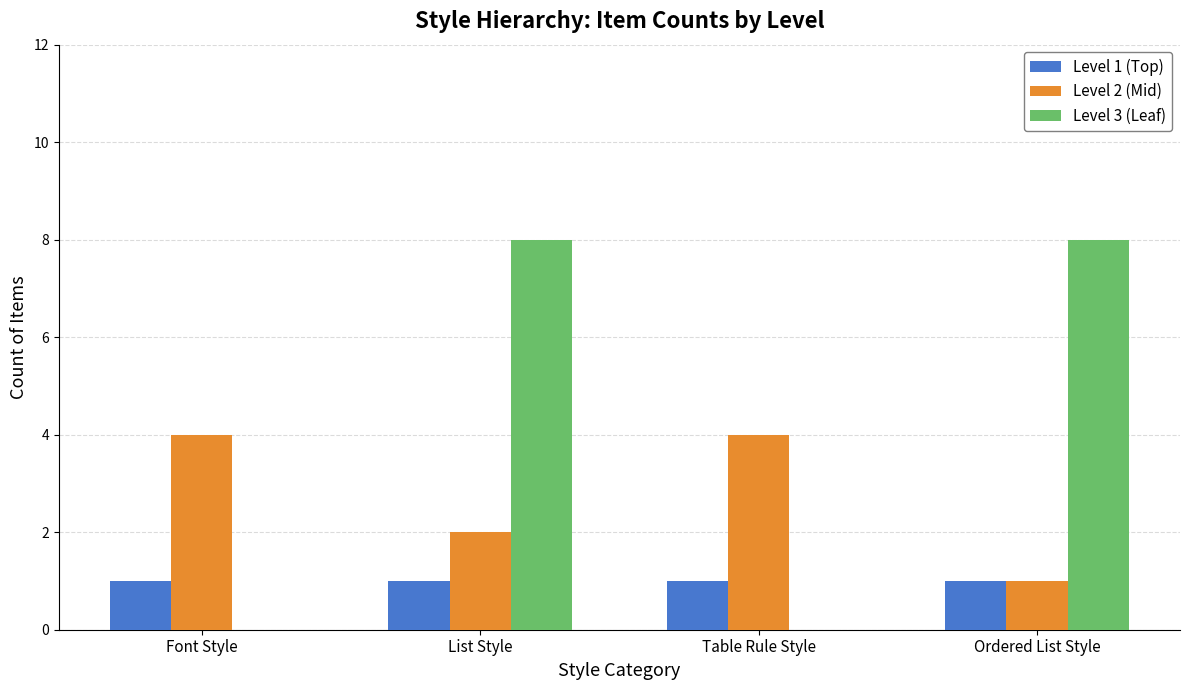

How many data points does each series have?

4